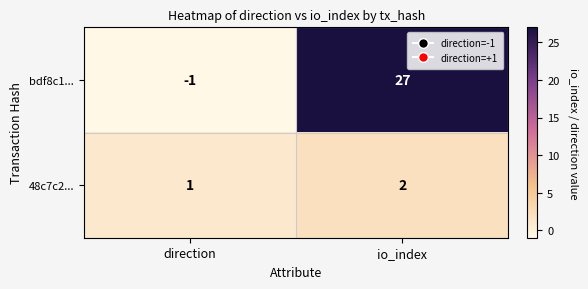

What is the highest value of the bdf8c1... series?

27